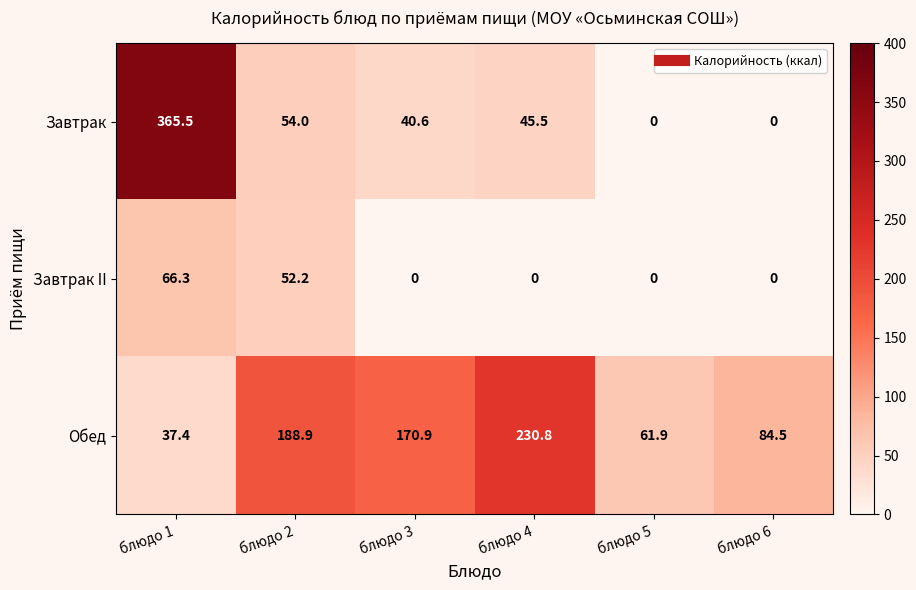

Where is Обед nearest to the value 134?

блюдо 3